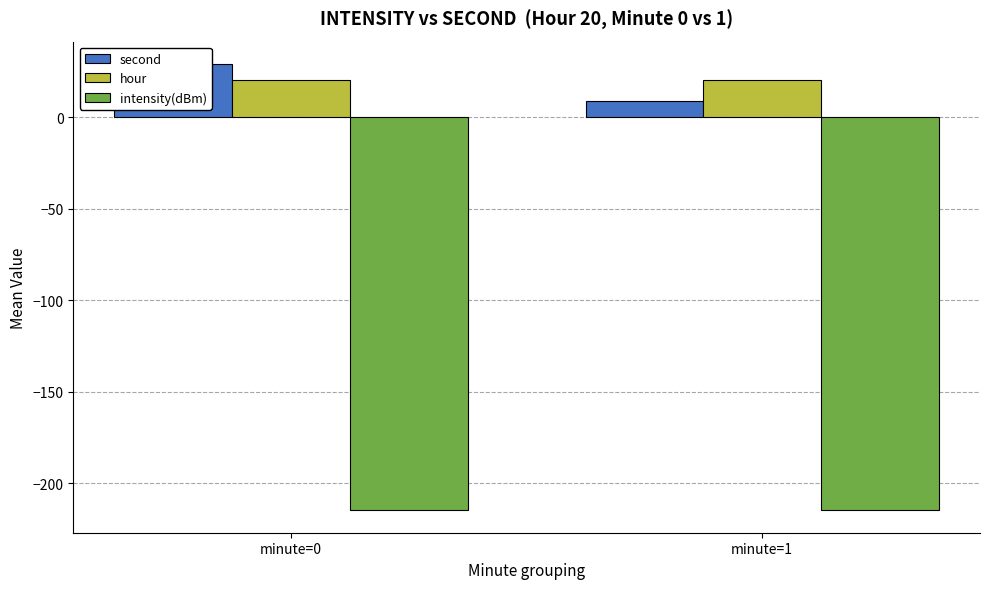

Which series has the largest range (max minus min)?

second